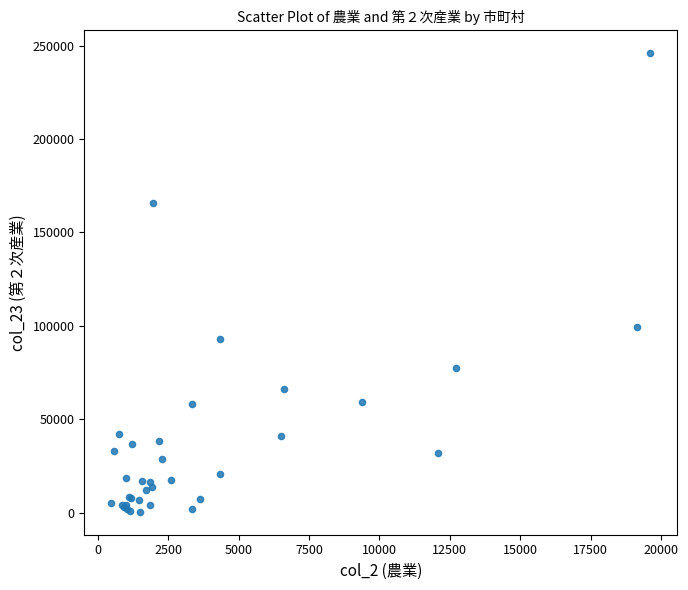

What Y value in the scatter plot is closest to 123176?

99648.0